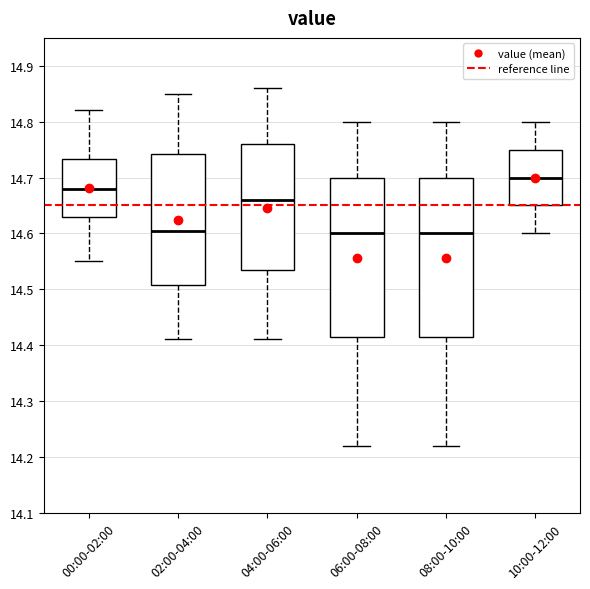

Which box's median line is the highest?

10:00-12:00